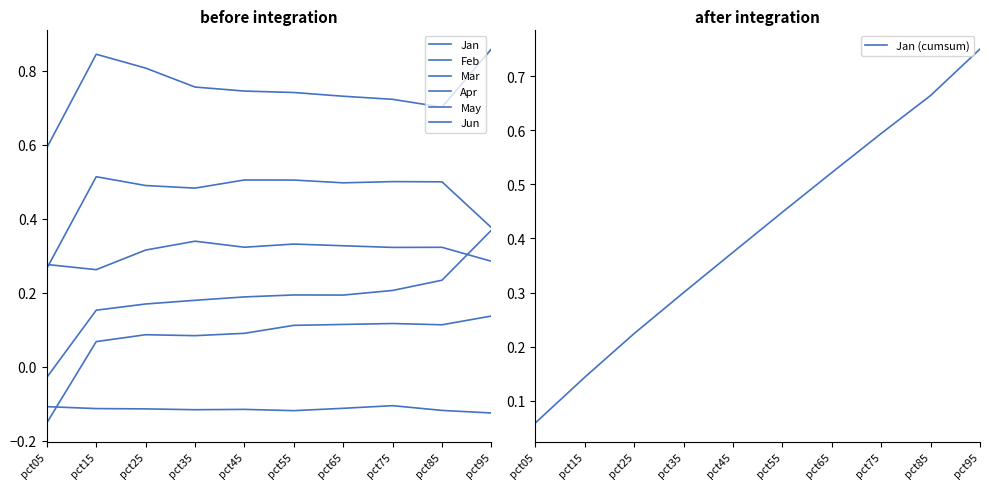

At which label is Mar closest to 0?

pct05